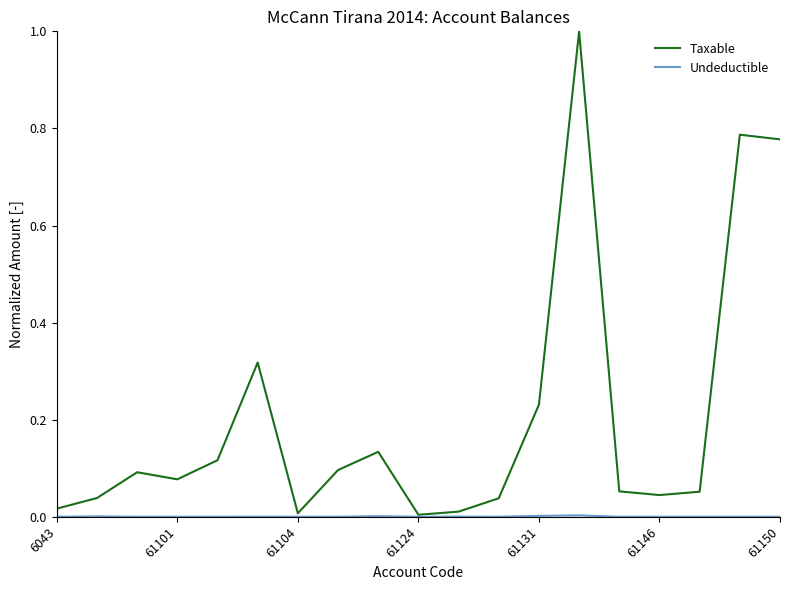

What is the maximum value for Taxable?

1.0